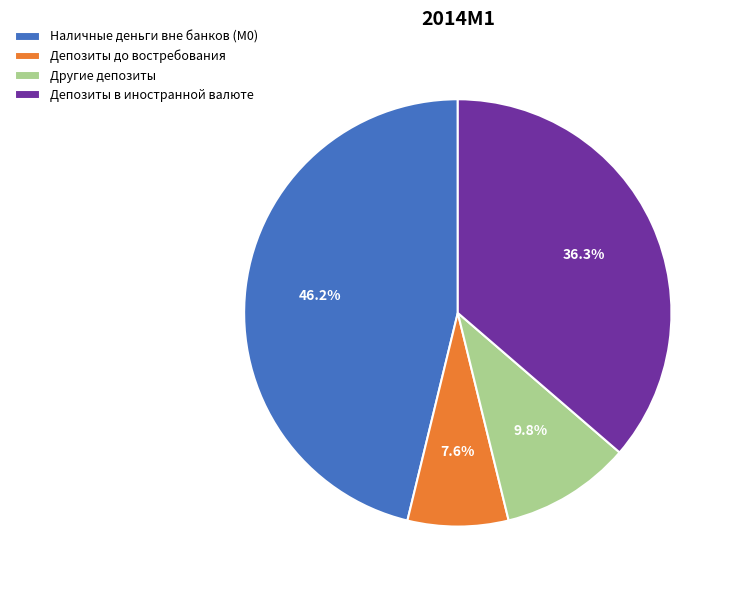

To the nearest percent, what is the combined percentage of Наличные деньги вне банков (М0) and Депозиты до востребования?

54%